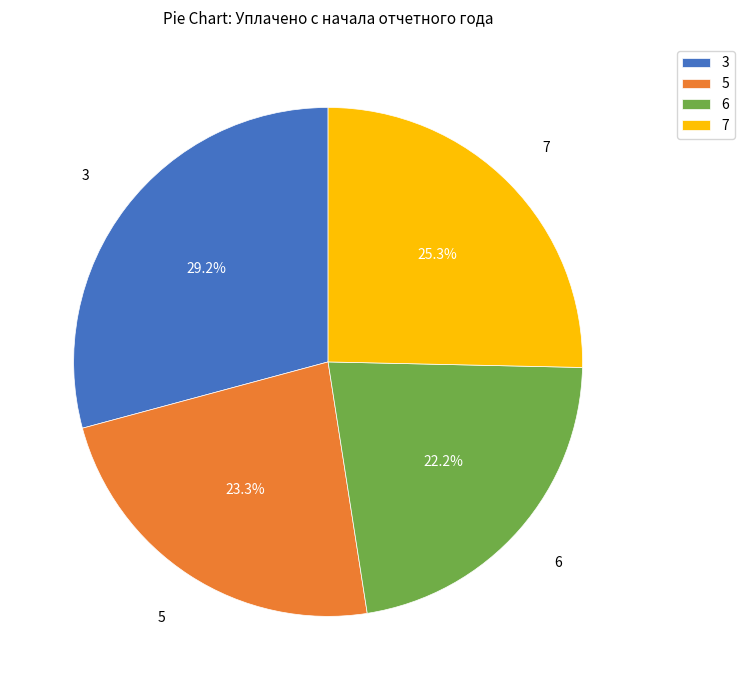

Is there a majority slice in this chart?

No